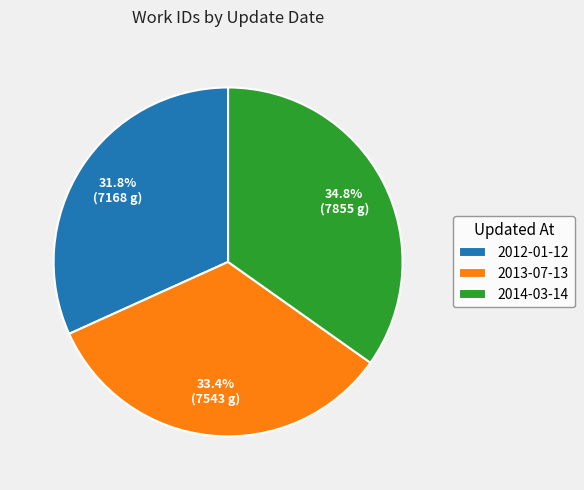

What percentage is the 2014-03-14 slice, to the nearest percent?

35%